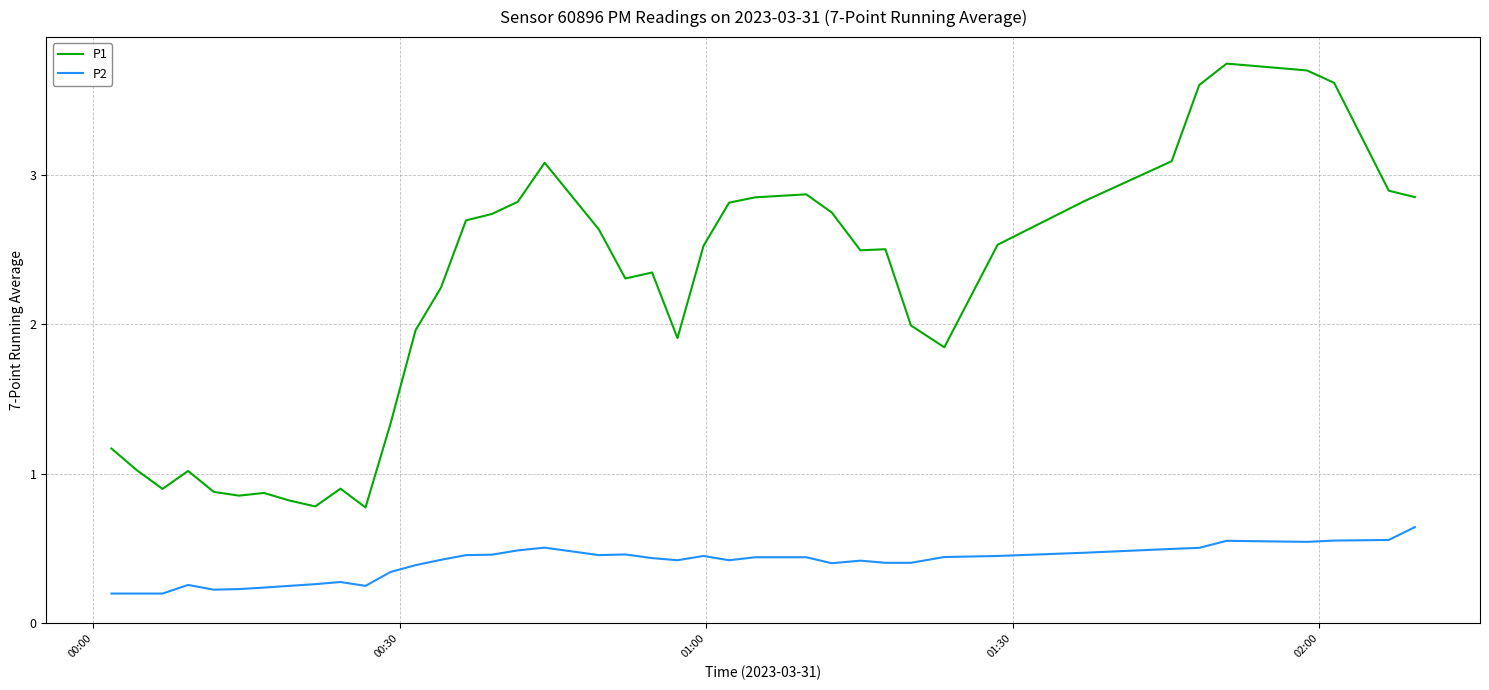

How many P2 values are between 0 and 1?

40